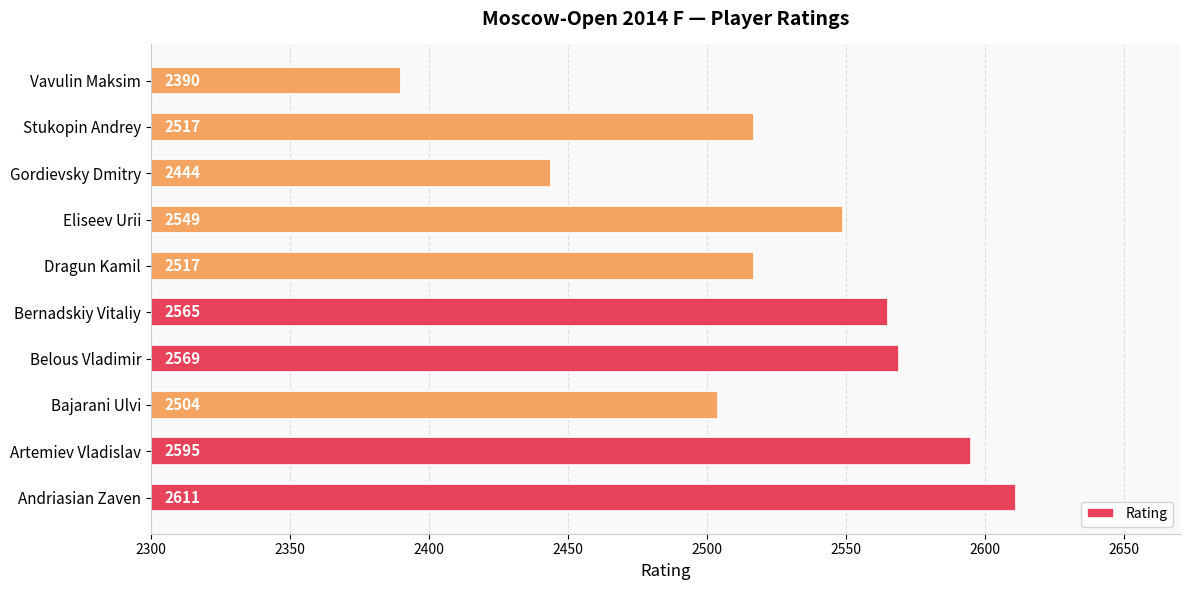

Read the value at Stukopin Andrey, to the nearest 5.

2515